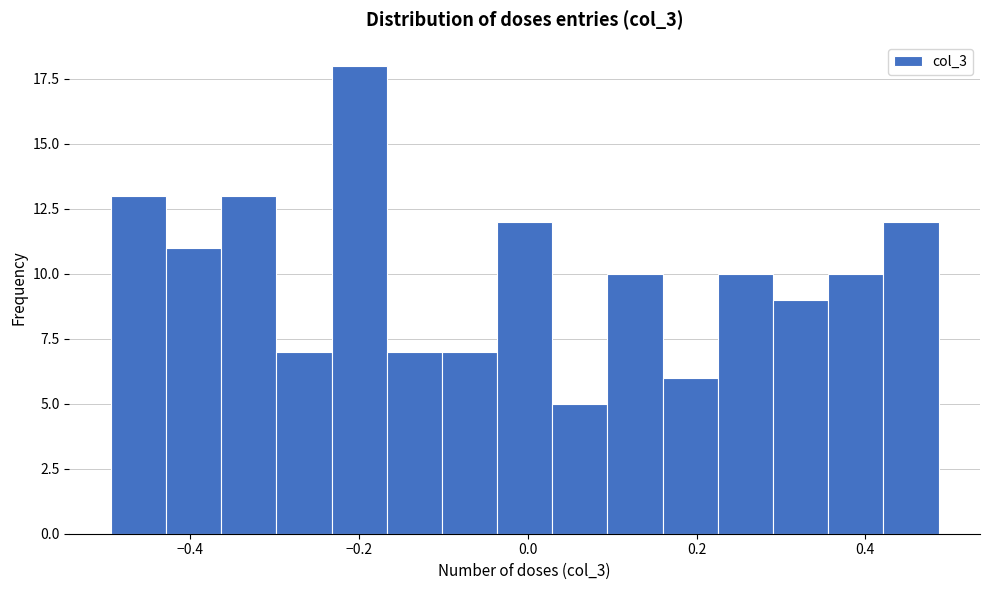

Read against the x-axis, roughly where is the centre of the tallest bar?

-0.20